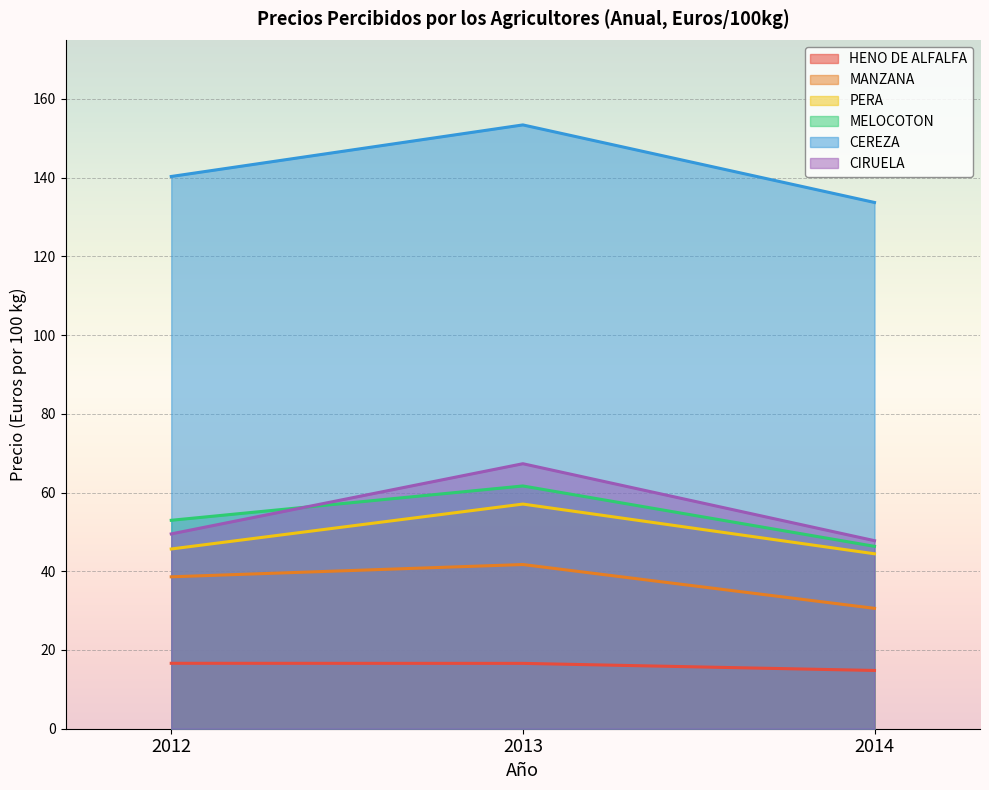

Does the chart display data point markers on the line(s)?

No